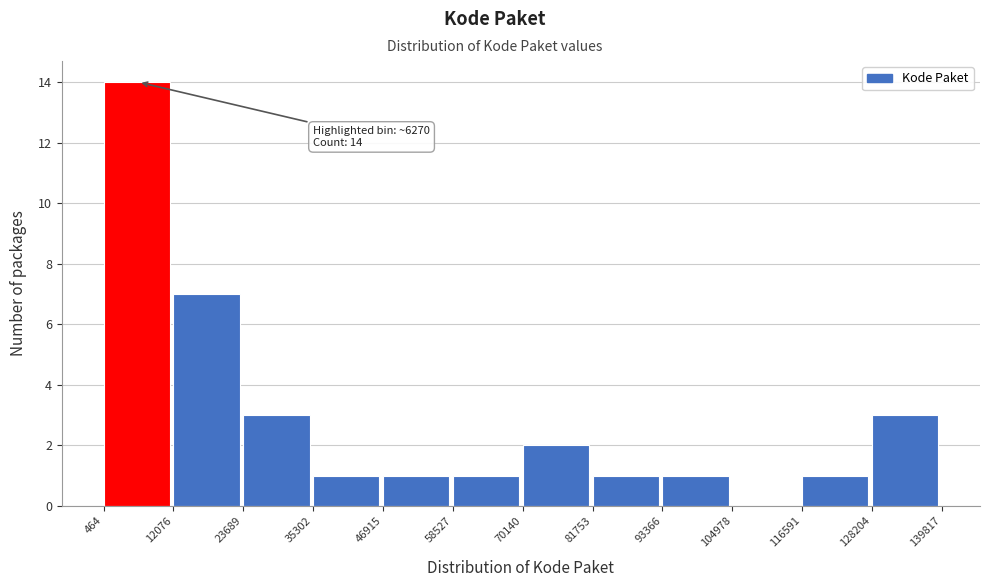

Which range on the x-axis has the tallest bar?

464 to 12076